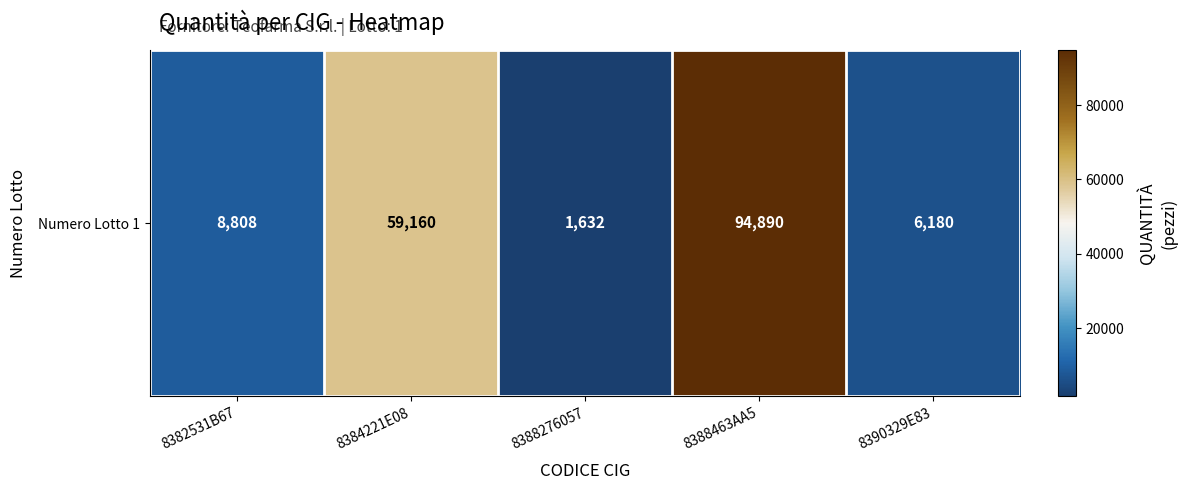

What is the difference between the maximum and minimum values?

93258